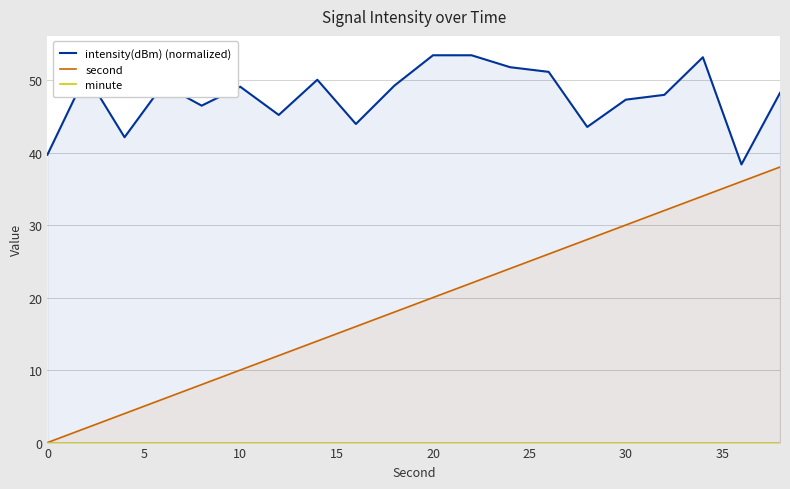

True or false: intensity(dBm) (normalized) and minute intersect in this chart.

False